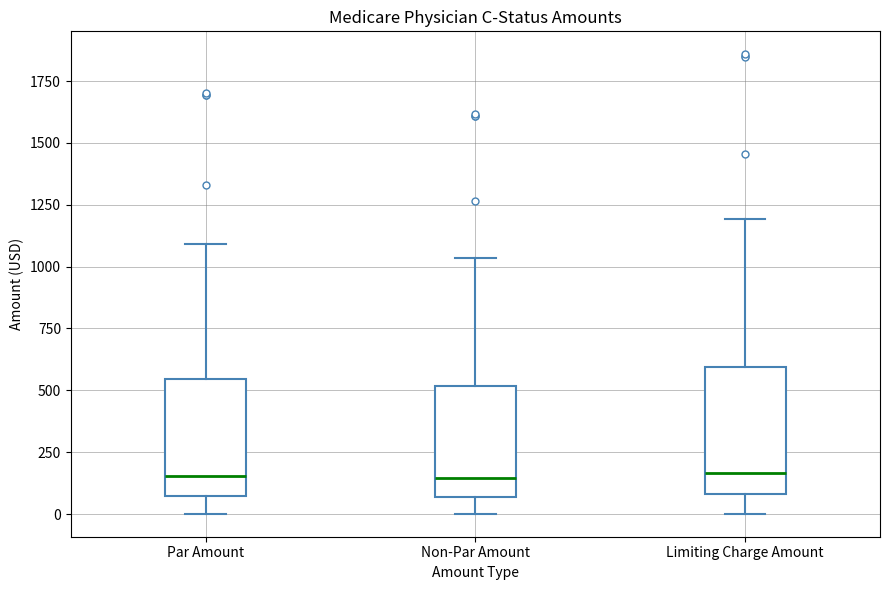

Reading left to right, transcribe this box plot: for each box, give where its median line is, the range the box spans, and where its two whiskers end, as read against the y-axis. The values are not printed on the chart, so give them approximately, as read against the axis.

Par Amount: median 150, box 50 to 550, whiskers 0 to 1100
Non-Par Amount: median 150, box 50 to 500, whiskers 0 to 1050
Limiting Charge Amount: median 150, box 100 to 600, whiskers 0 to 1200